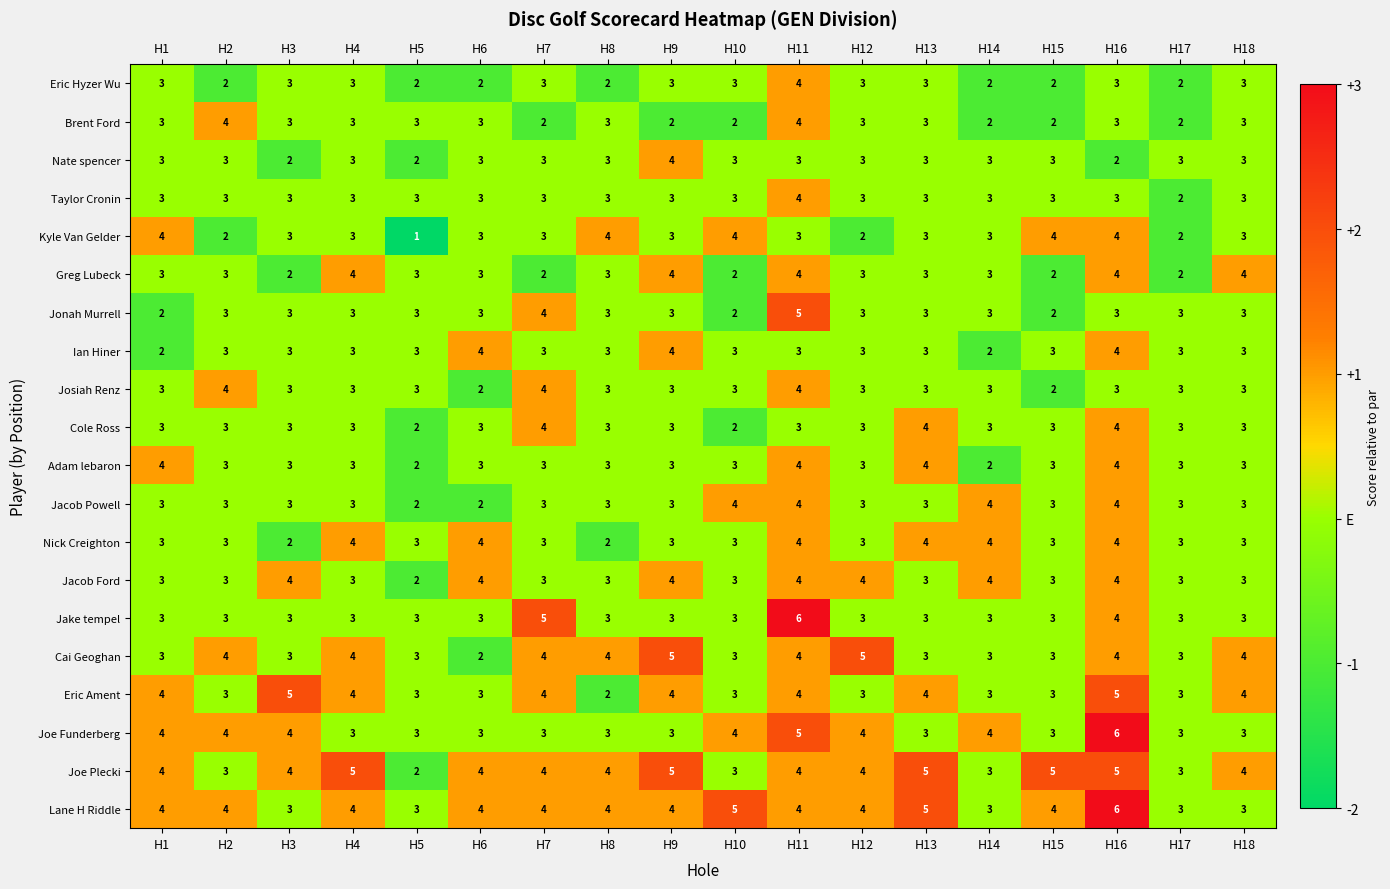

True or false: Jake tempel has a value of 3 at H8.

True